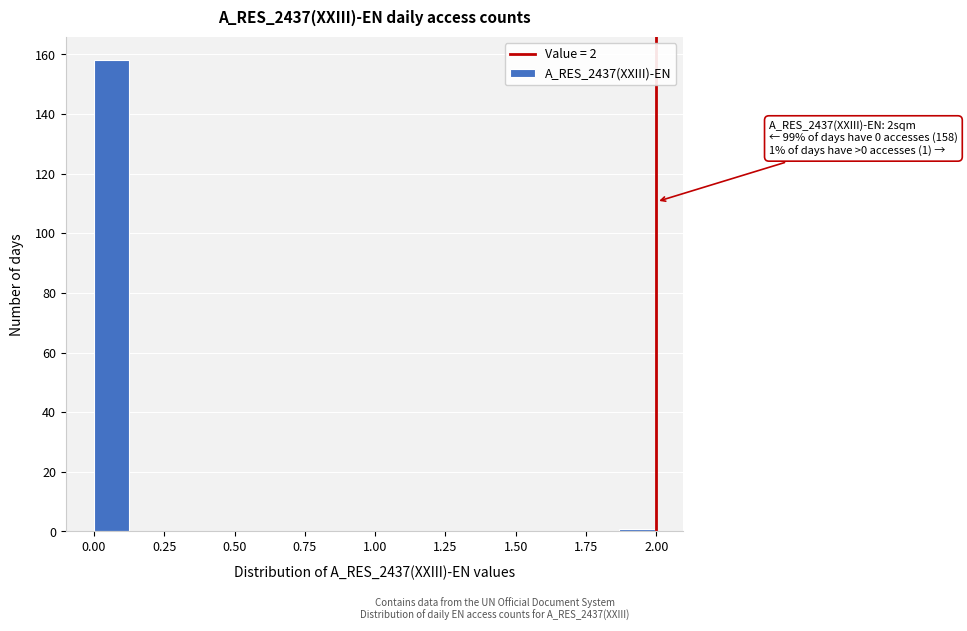

Around what value on the x-axis is the tallest bar? Give the approximate position of its centre, as read against the axis.

0.05